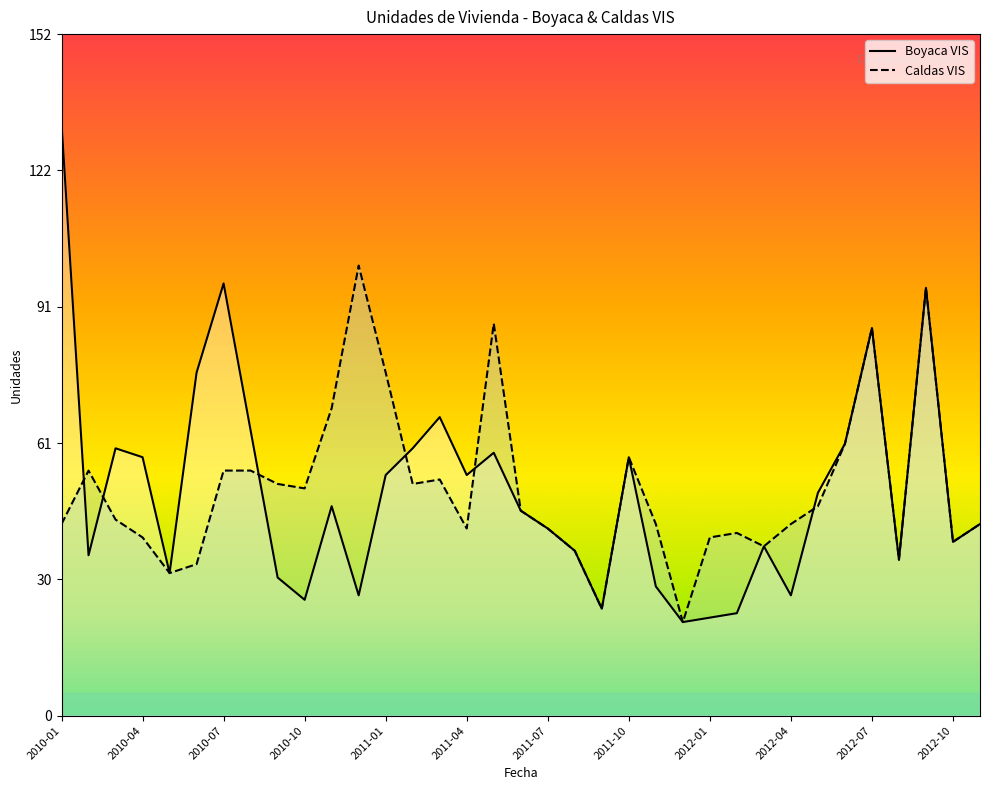

What is the value of the Boyaca VIS point at the 22nd from the left?

58